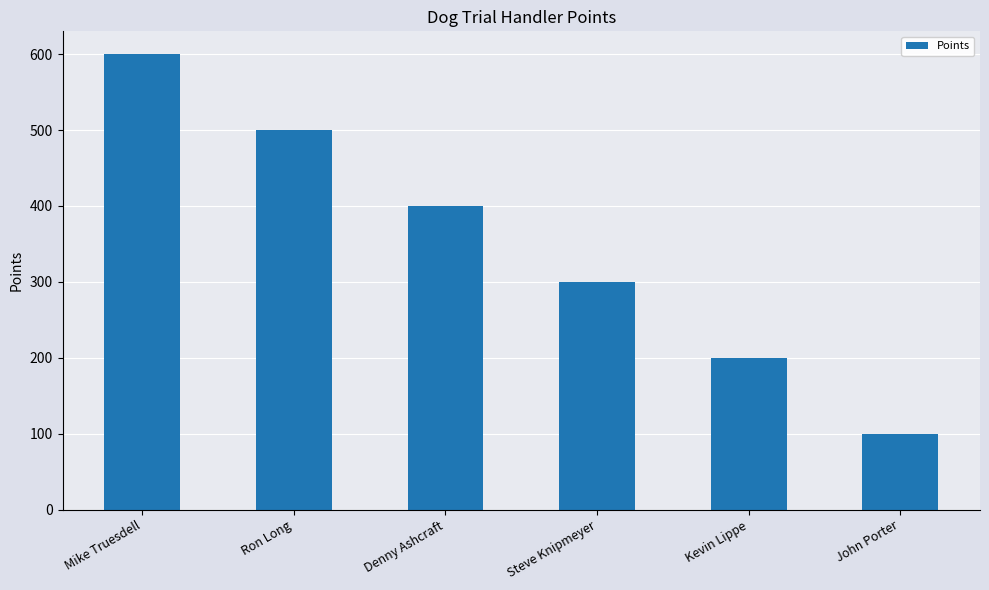

What is the ratio of the value at Kevin Lippe to the value at John Porter?

2.0